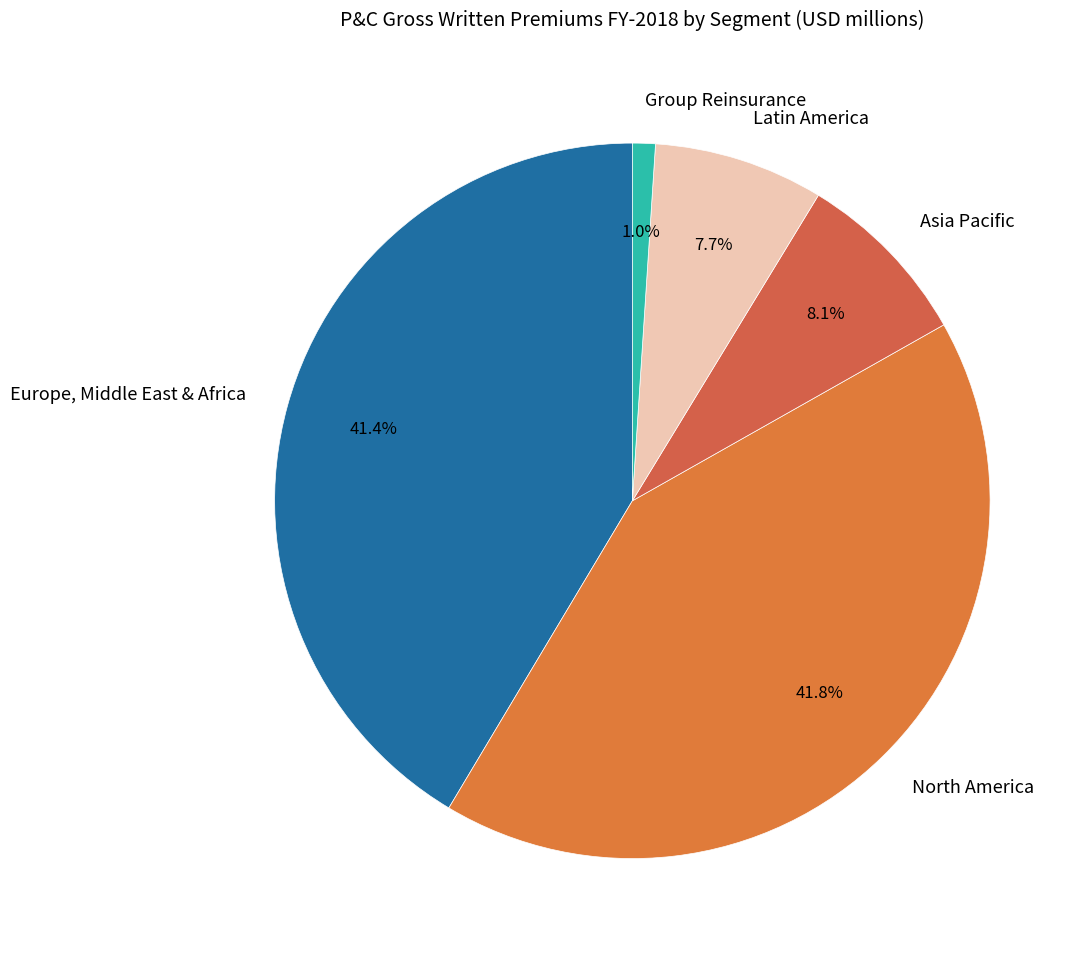

To the nearest percent, what is the average slice percentage?

20%